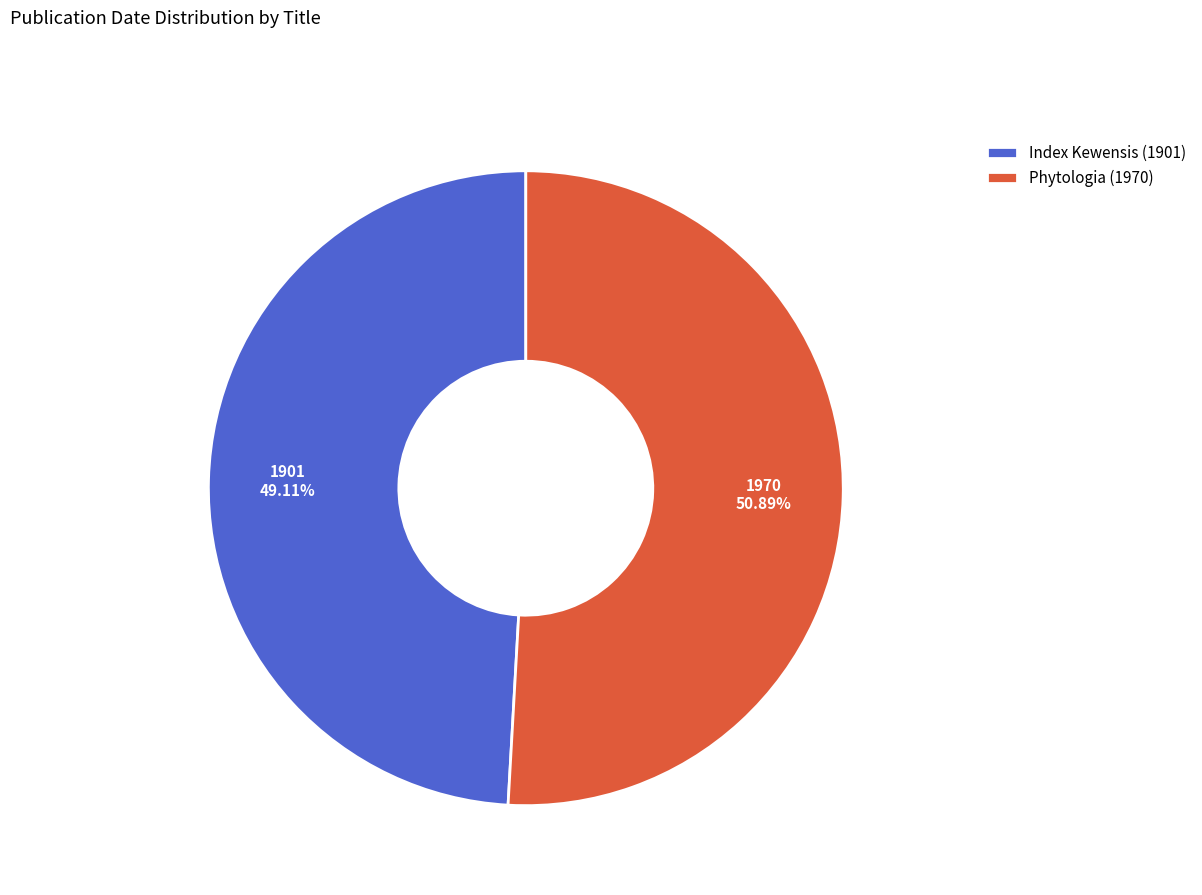

To the nearest percent, what portion does Phytologia (1970) represent?

51%